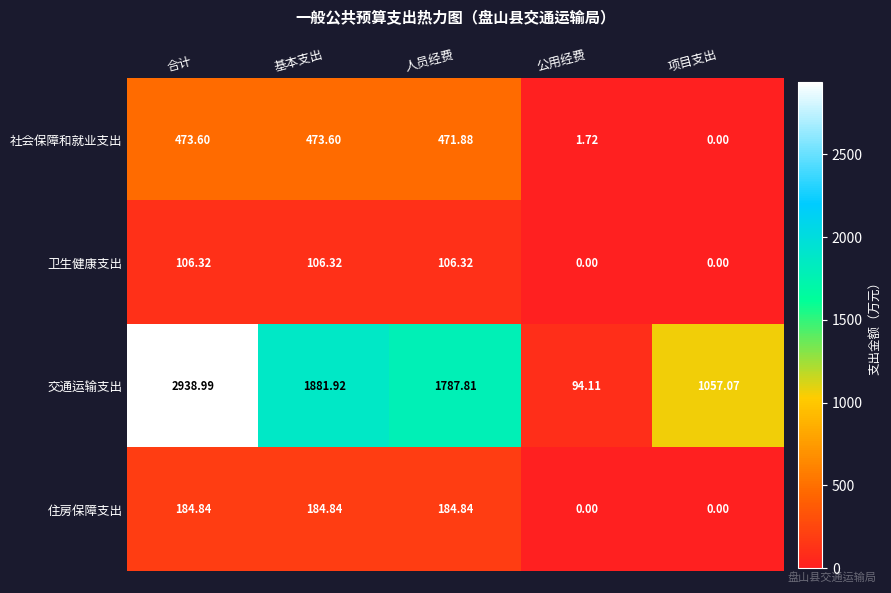

Rank the categories by 交通运输支出 value from highest to lowest.

合计, 基本支出, 人员经费, 项目支出, 公用经费